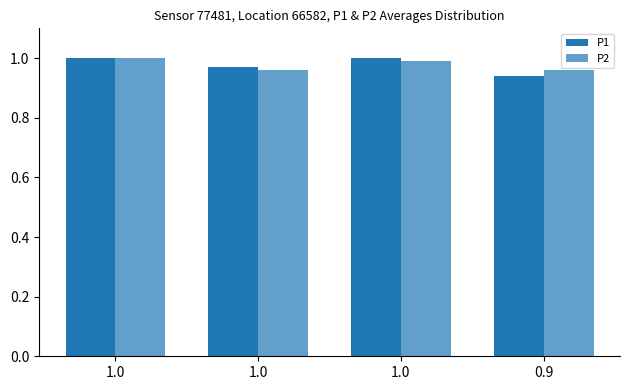

How many bars are there in total?

8